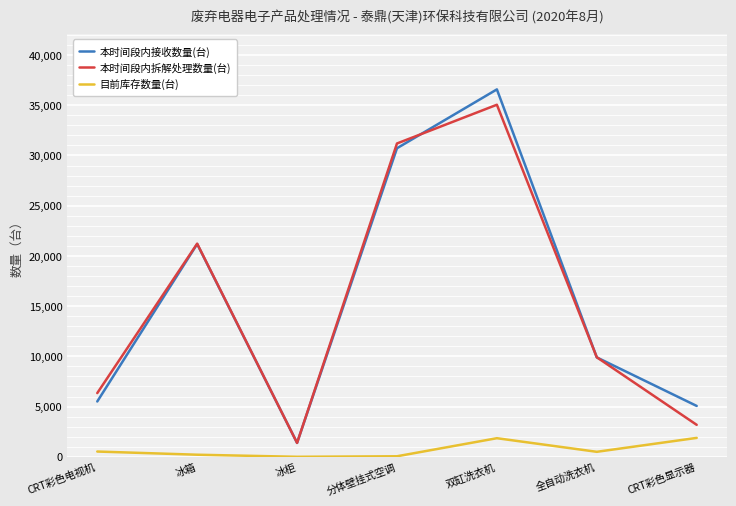

How many lines are shown in the chart?

3